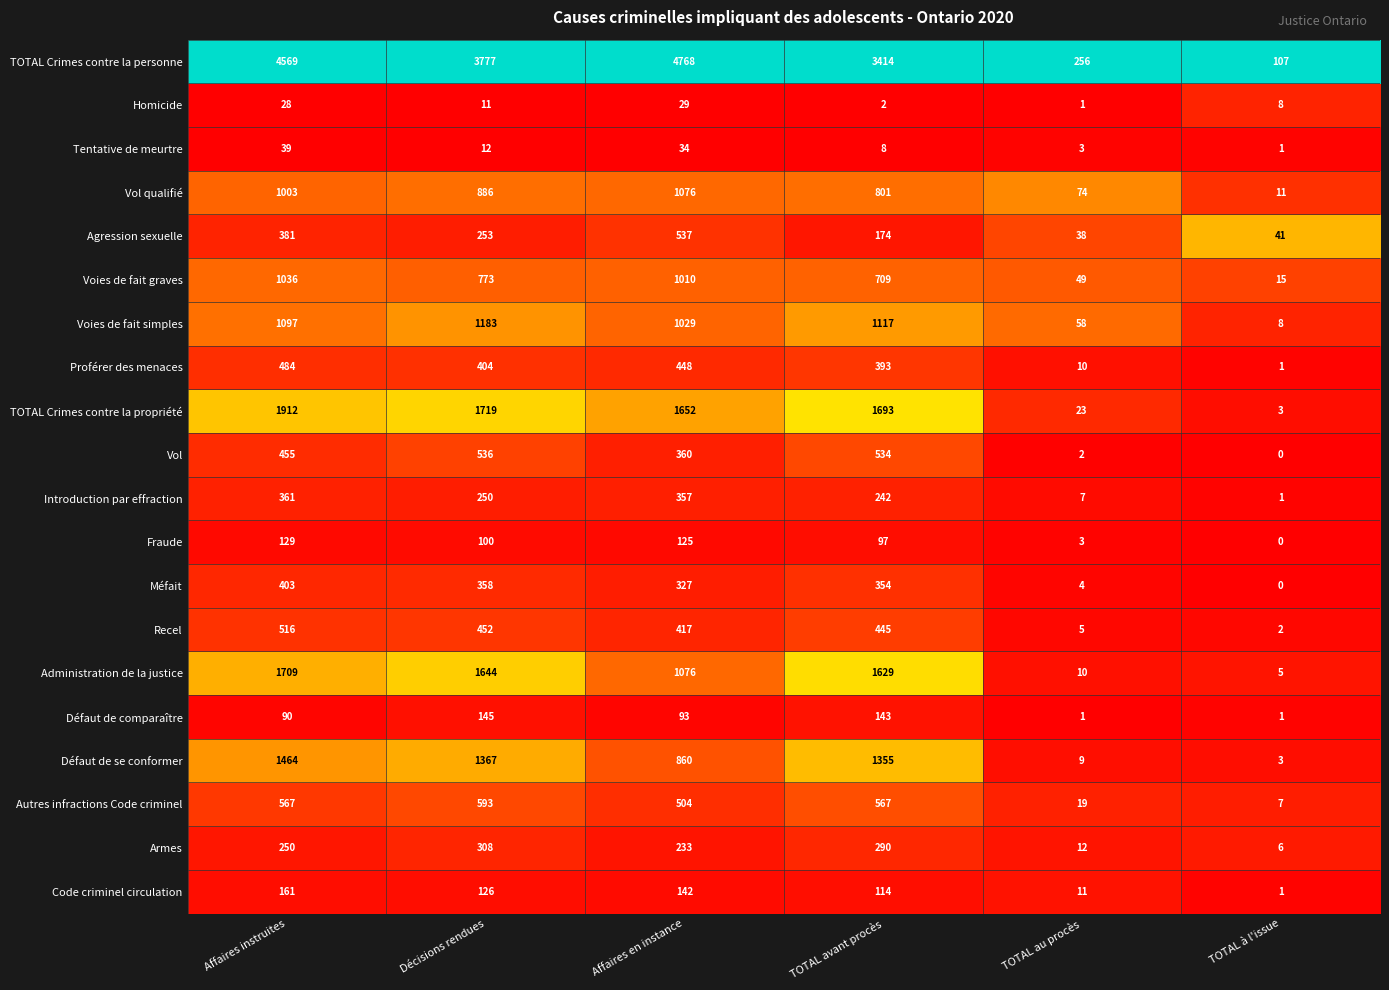

At which category is the sum across all series the highest?

Affaires instruites